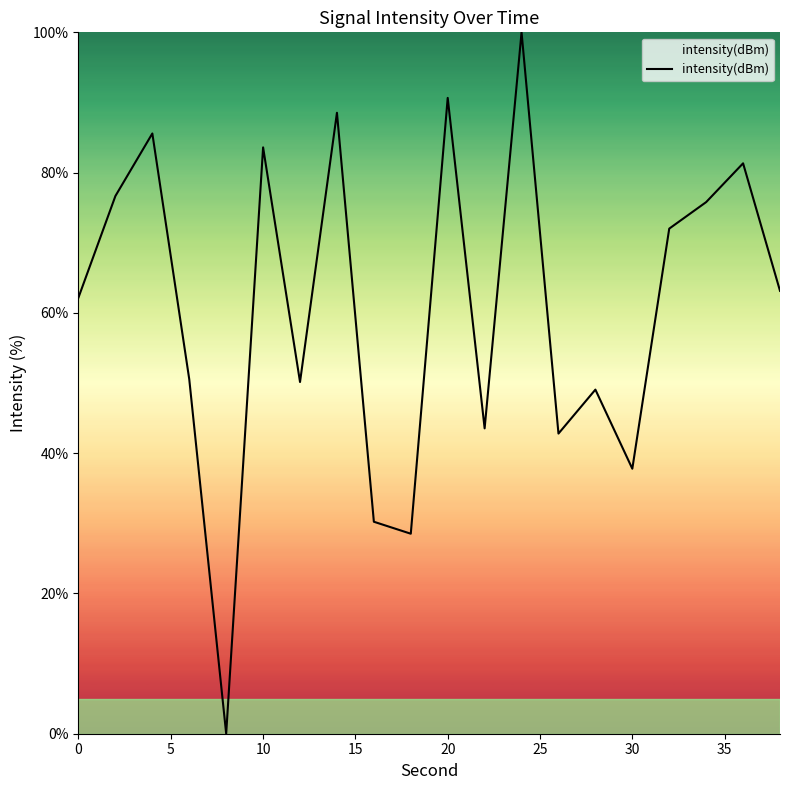

How many values are below 63?

10